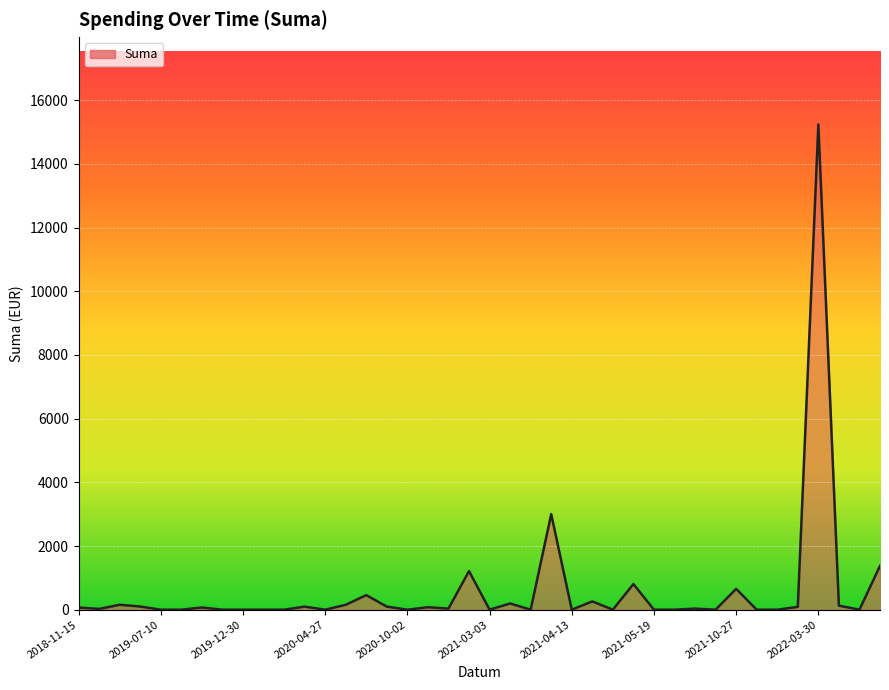

What is the average value?

608.0